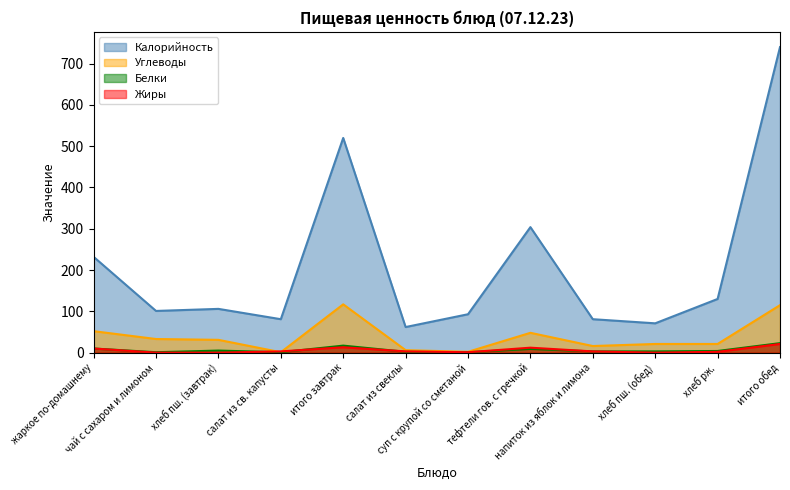

How many interior local valleys does the Жиры series have?

2